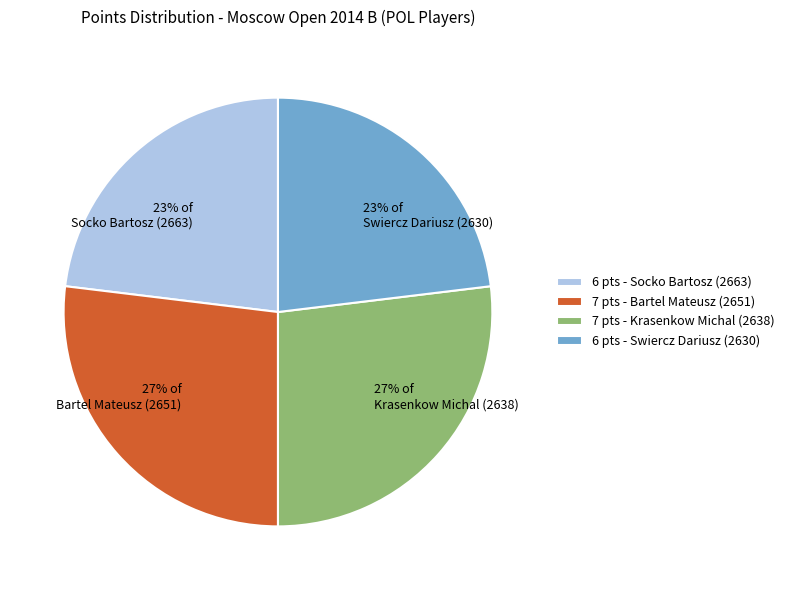

Which has a higher value, 27% of Bartel Mateusz (2651) or 23% of Swiercz Dariusz (2630)?

27% of Bartel Mateusz (2651)